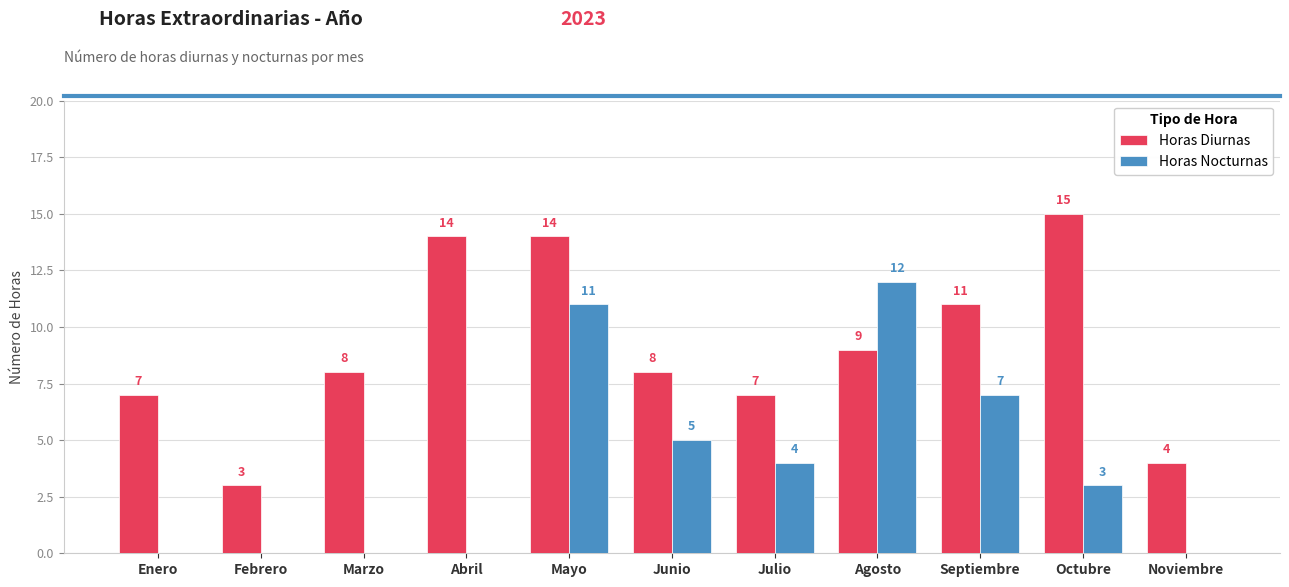

How many groups of bars are there?

11